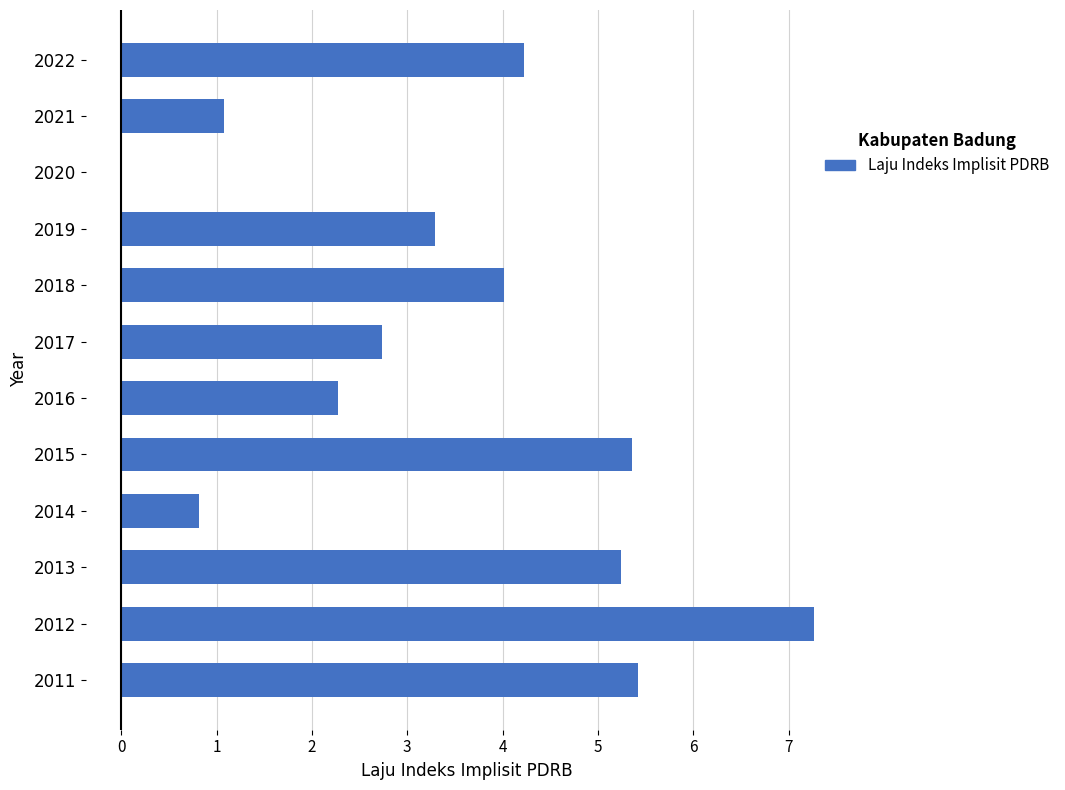

What is the sum of the values at 2017 and 2011?

8.2